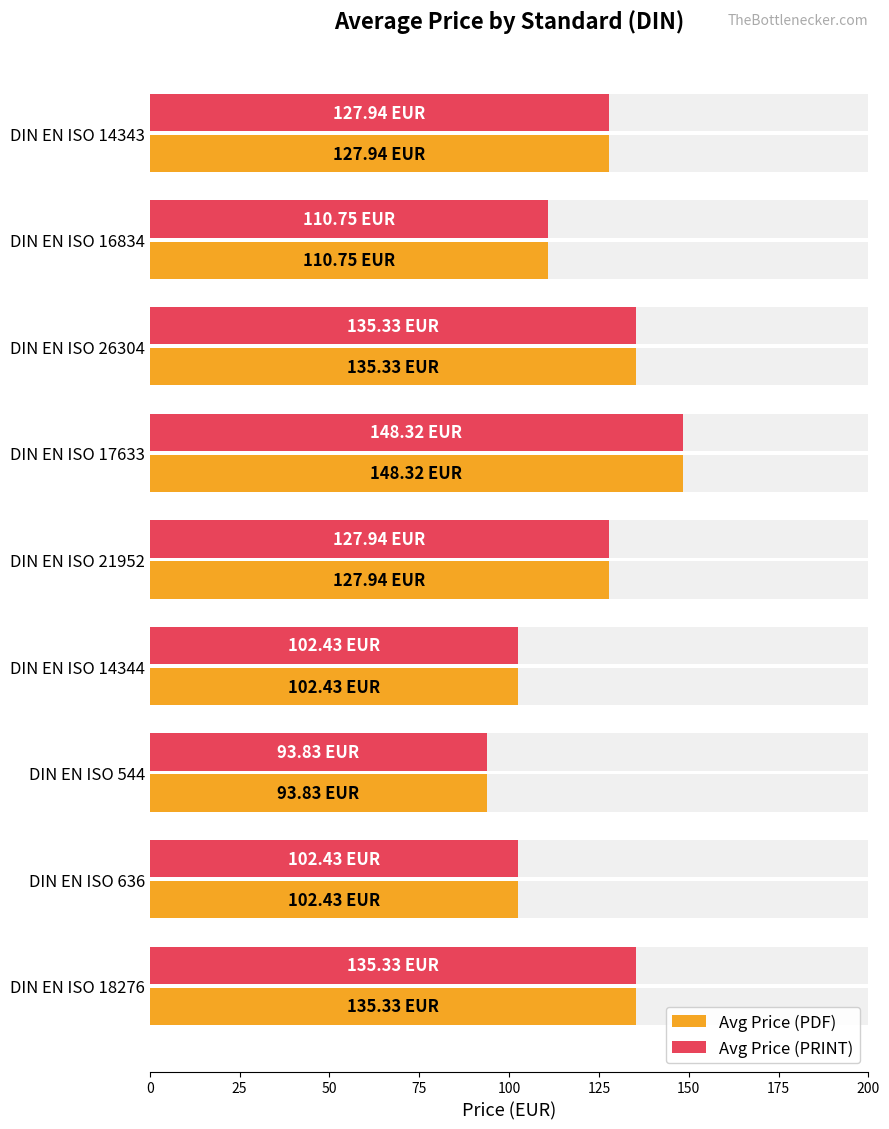

What is the difference between the maximum and minimum values in the Avg Price (PDF) series?

54.5